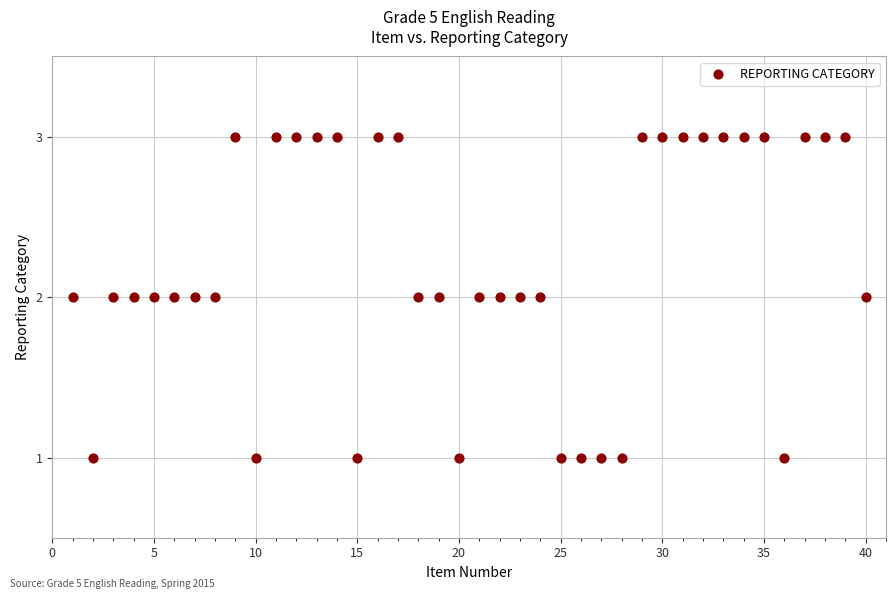

What is the range of X values (max minus min)?

39